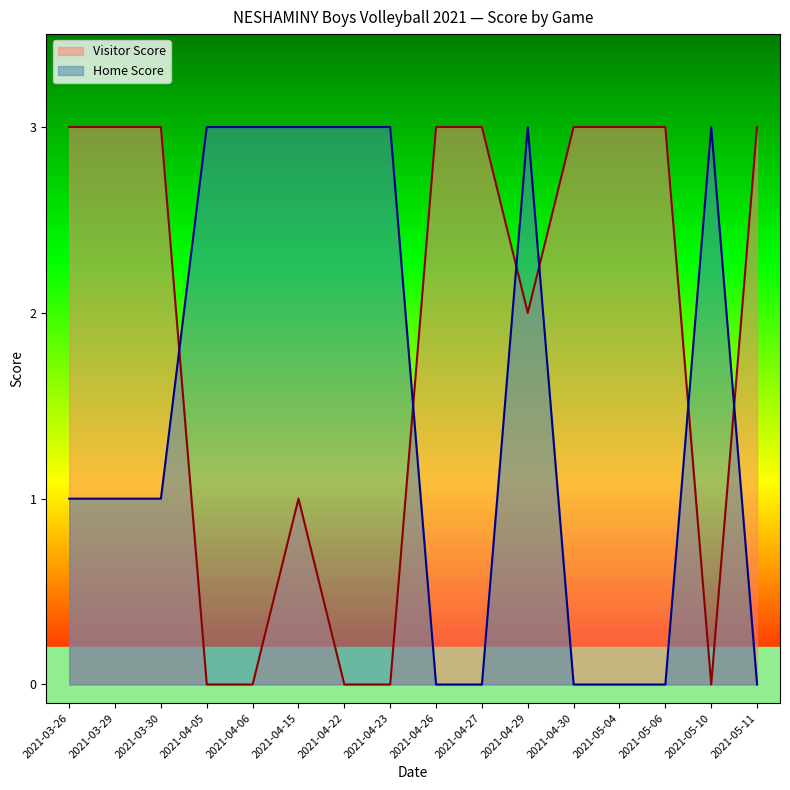

At which category does Home Score reach its first local peak?

2021-04-29